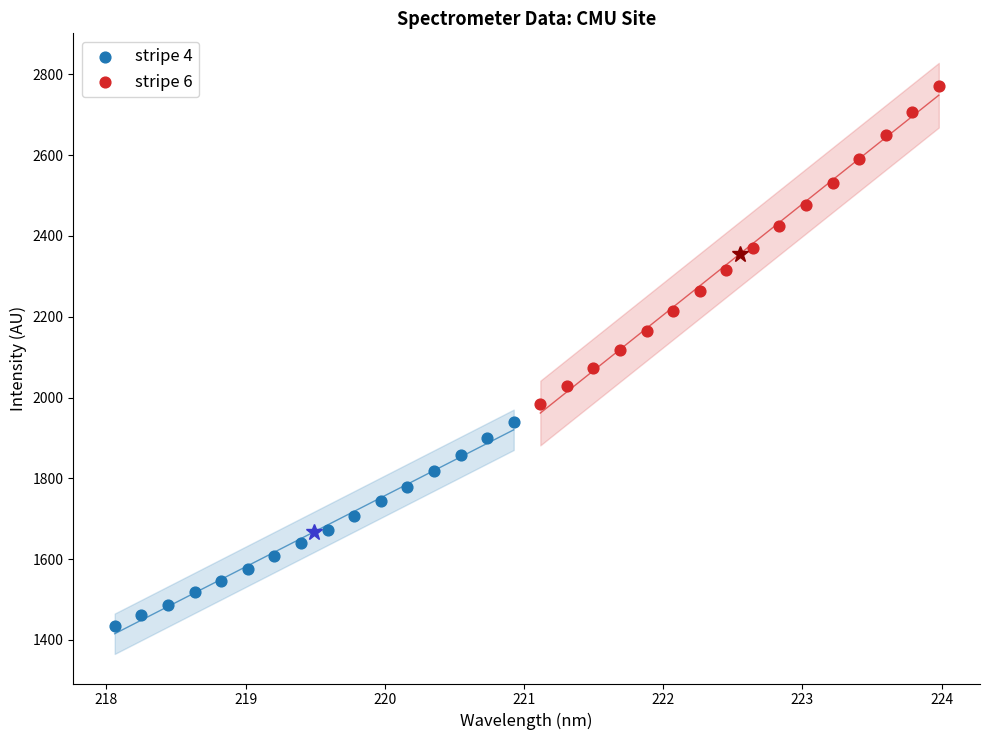

Which series contains the highest Y value?

stripe 6